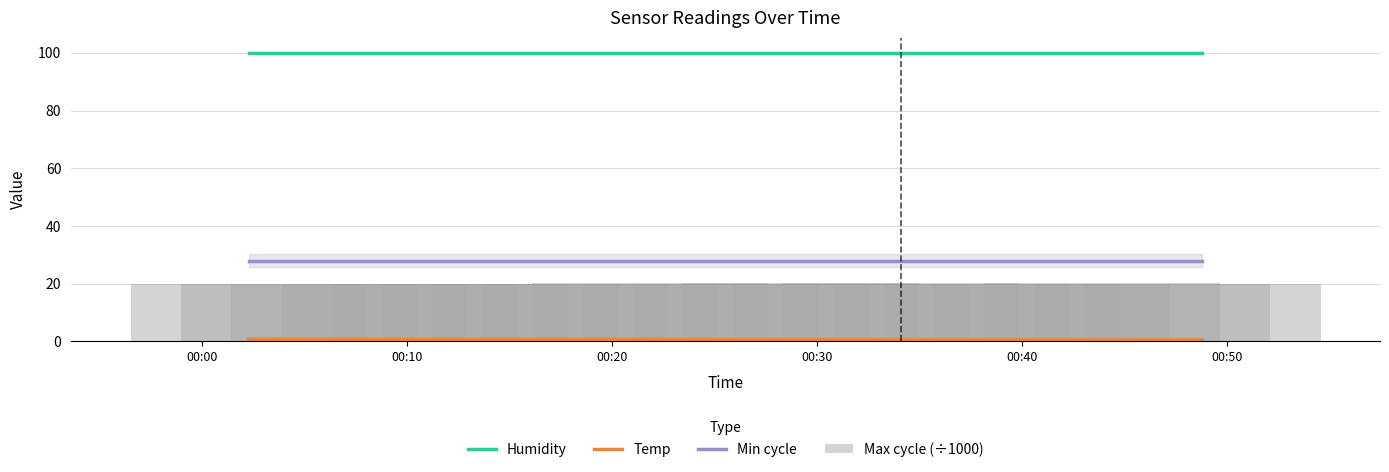

Which series has the widest spread of values?

Max cycle (÷1000)